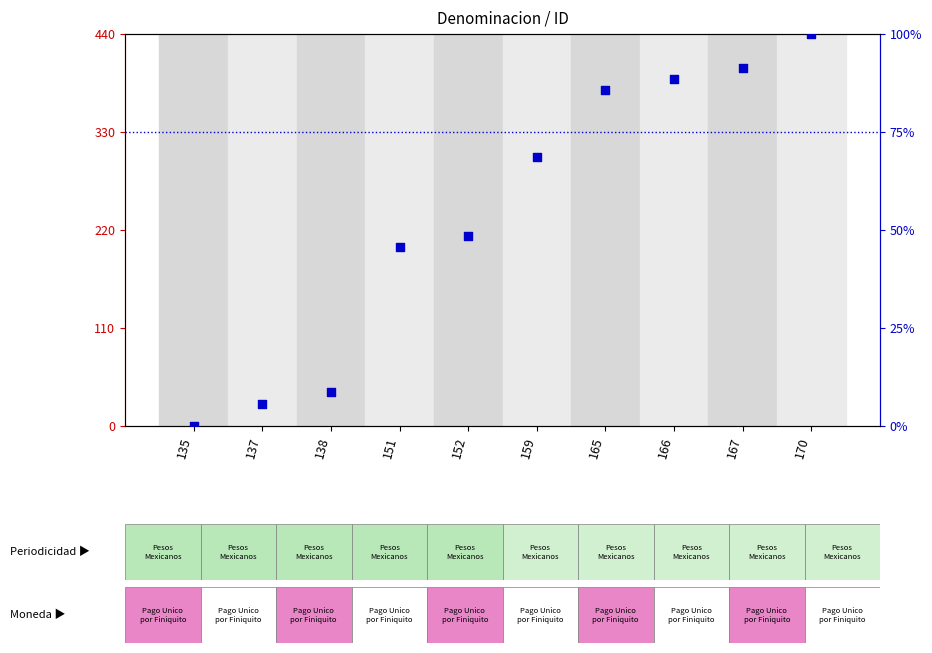

Which series has the widest spread of Y values?

percentile rank within the sample